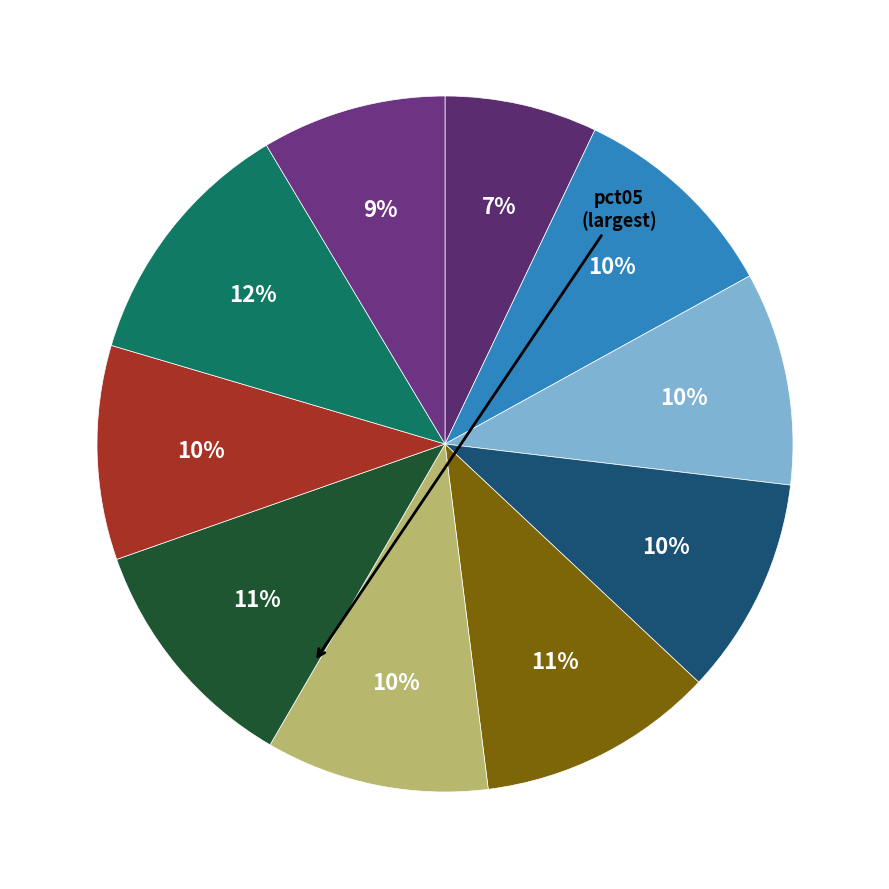

How many segments does this pie chart have?

10